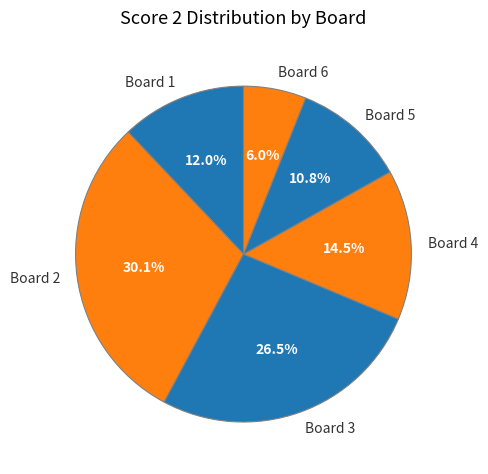

Which has a higher value, Board 6 or Board 5?

Board 5